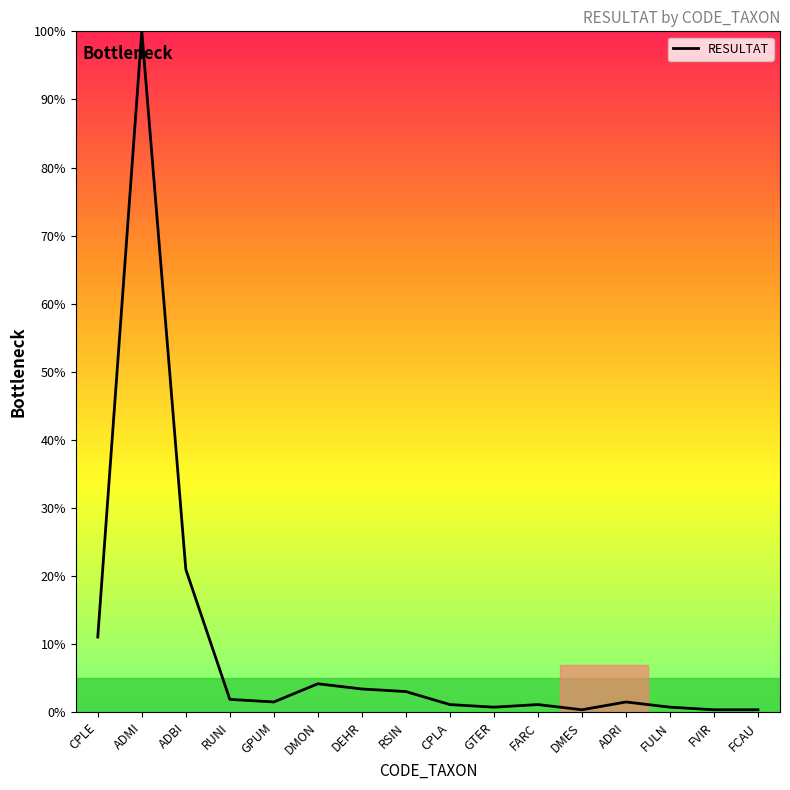

What is the ratio of the value at ADMI to the value at FARC?

87.3